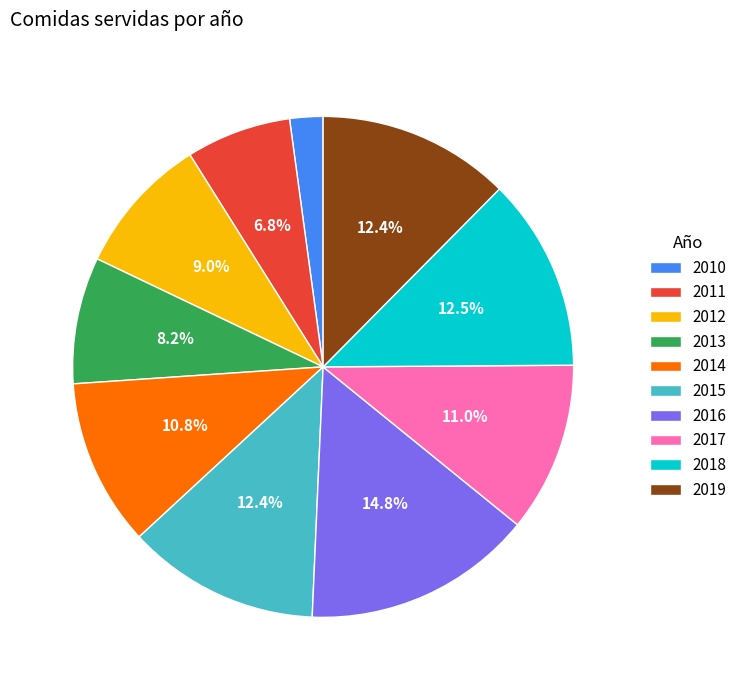

Which category has the biggest portion of the pie?

2016